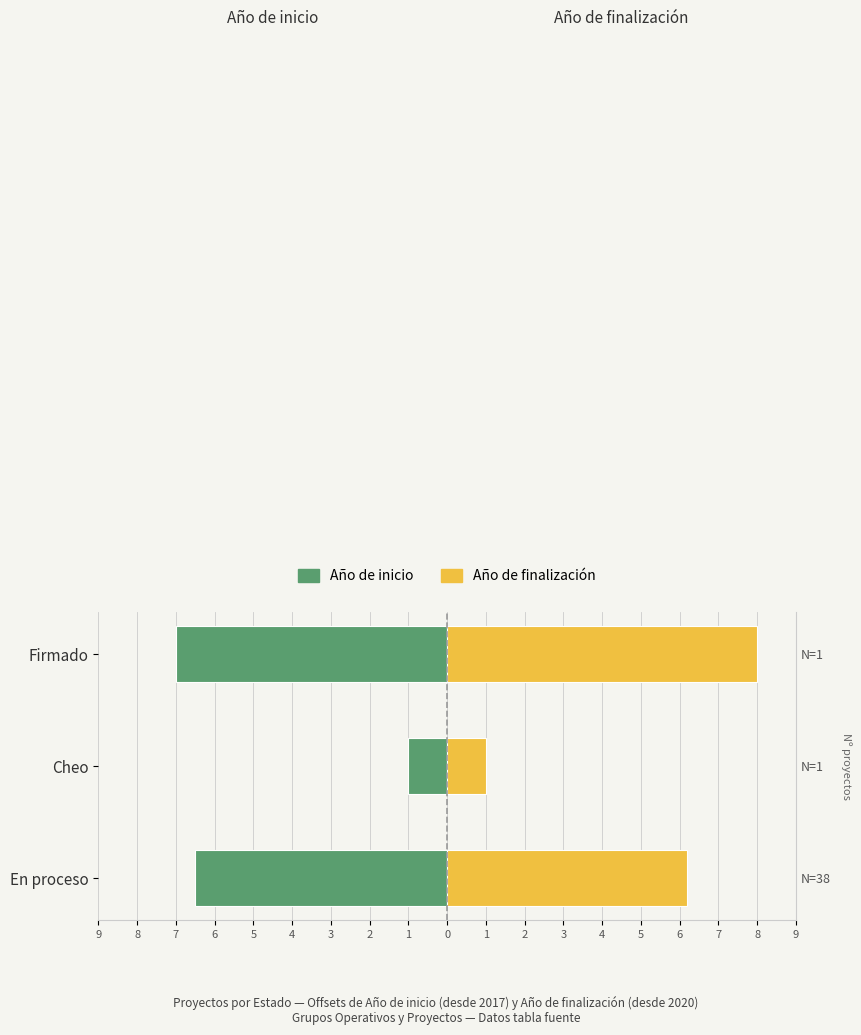

What is the smallest value displayed?

-7.0